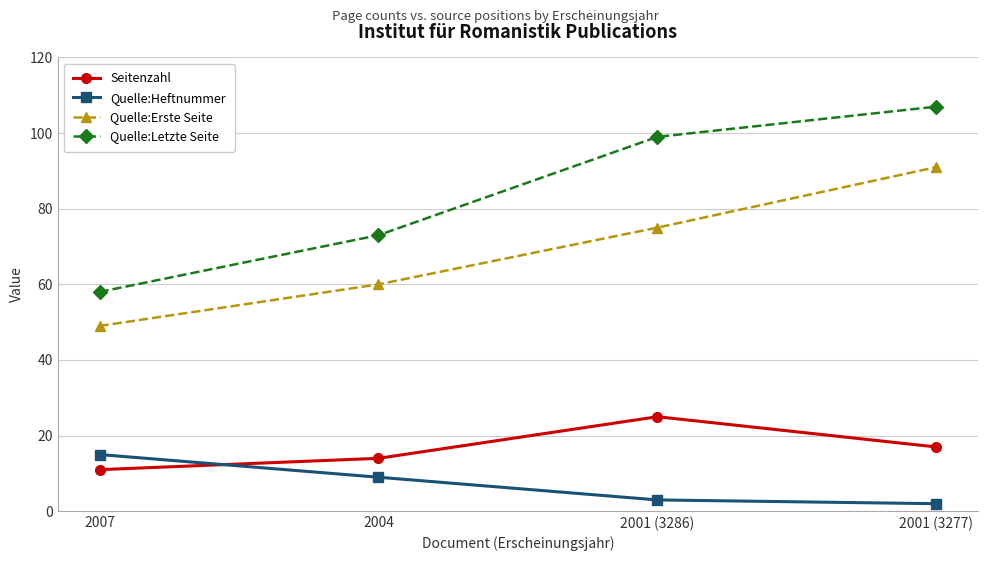

Is it true that Quelle:Letzte Seite equals 73 at 2004?

True